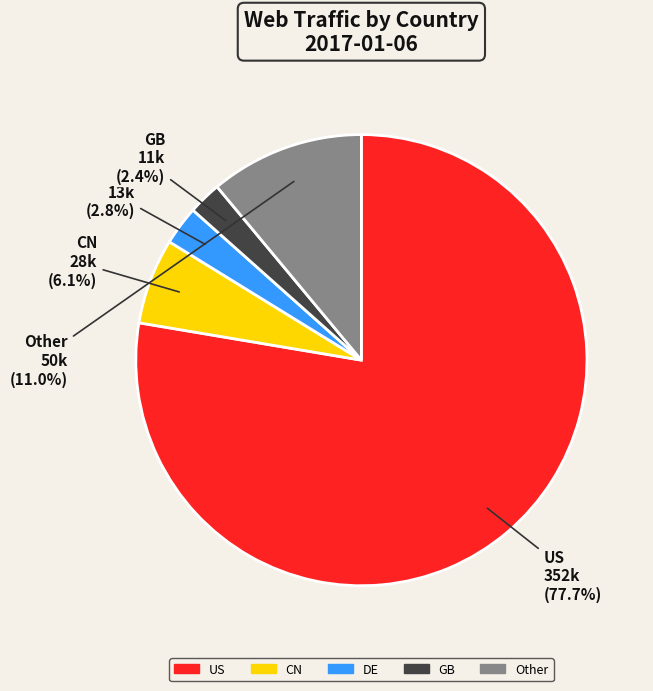

Count the number of slices in the pie.

5